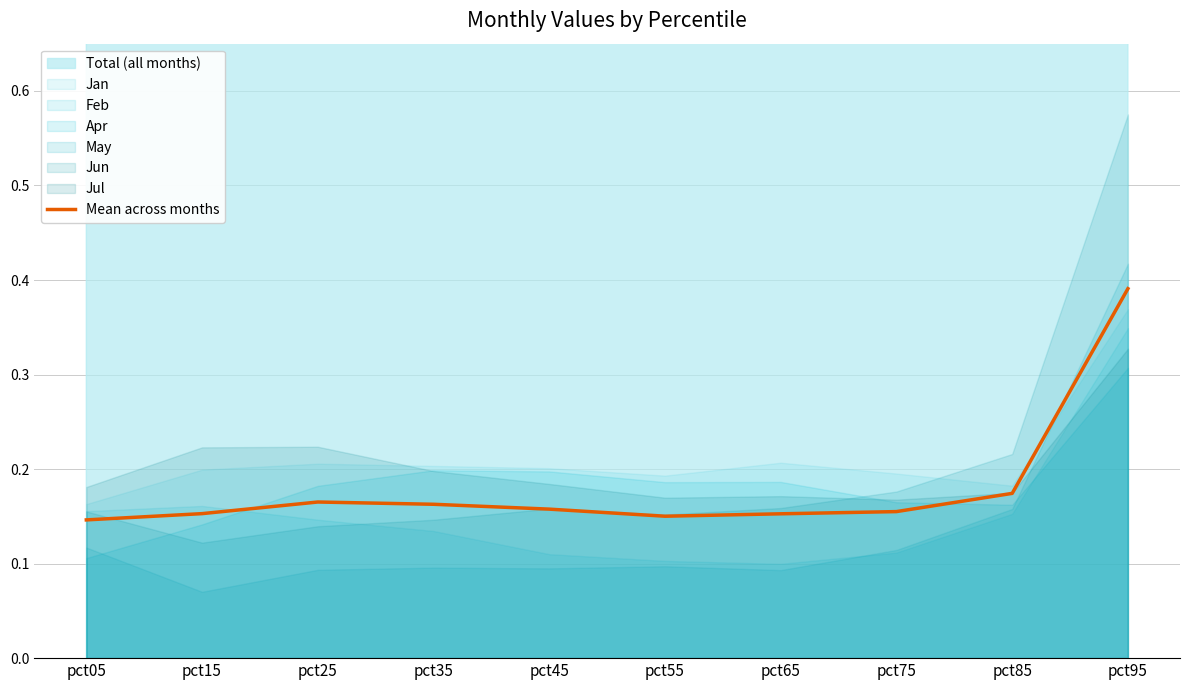

True or false: the data shows 0.2 at pct25.

False